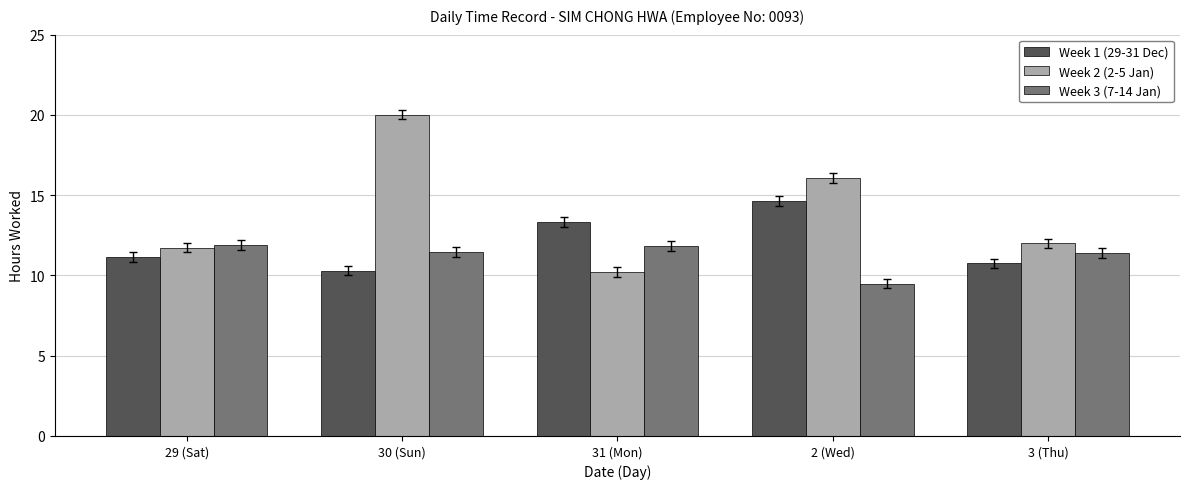

At which category is the sum across all series the highest?

30 (Sun)